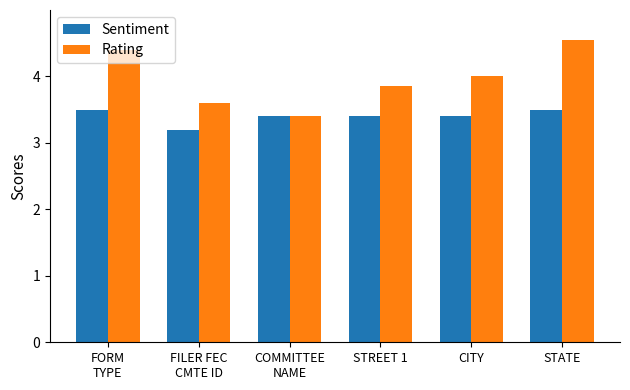

Count the Rating values in the range 3 to 4.

4